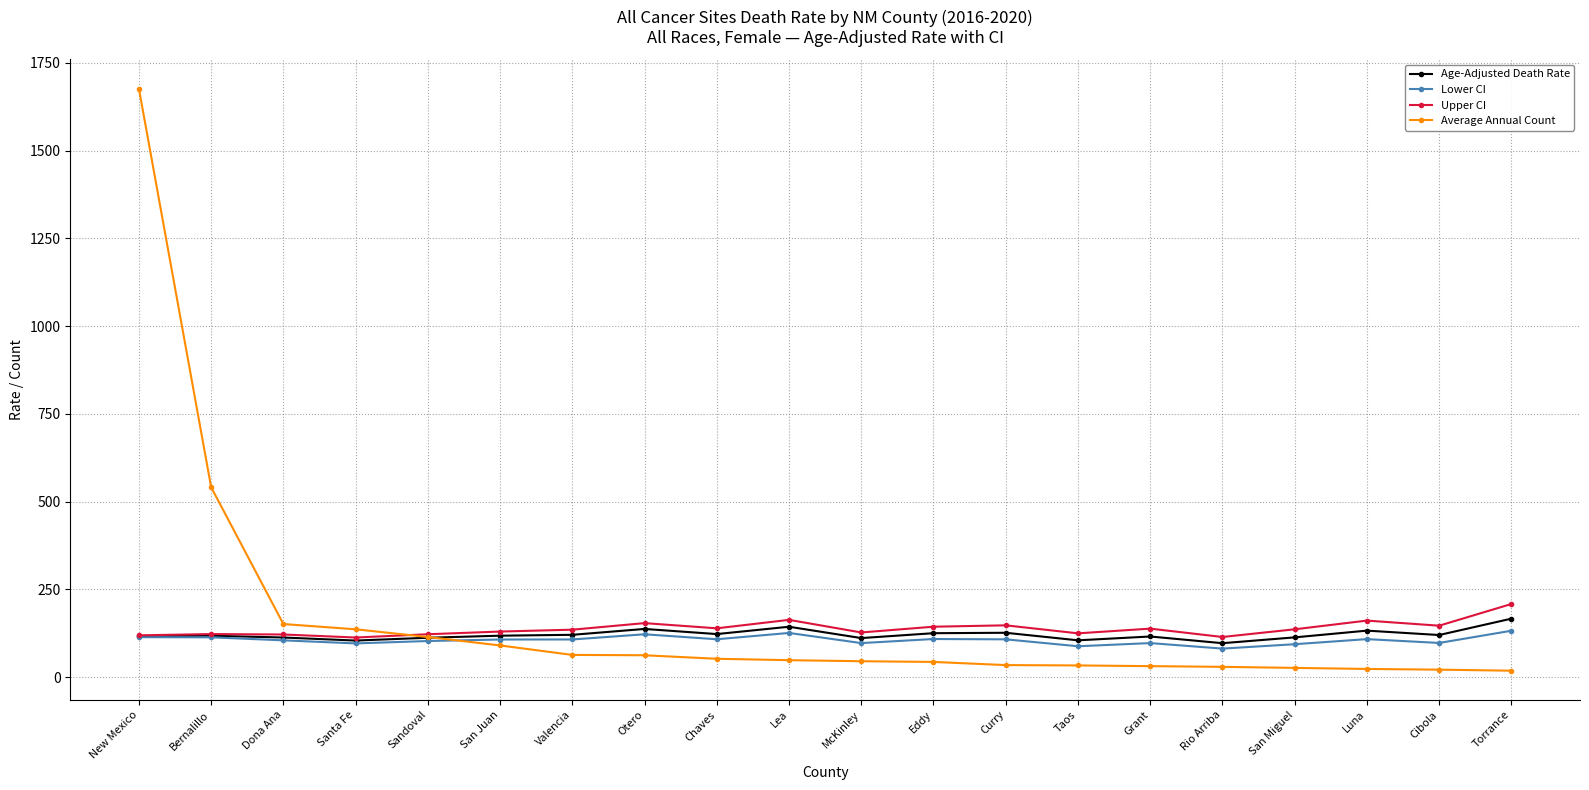

What position from the right is San Juan?

15